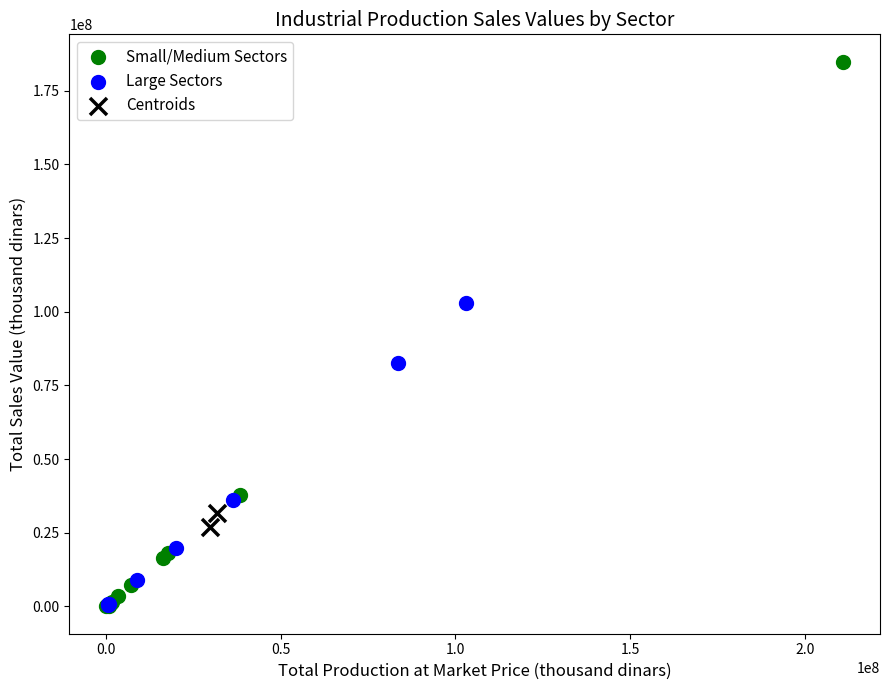

What are all the series names shown in the legend?

Small/Medium Sectors, Large Sectors, Centroids